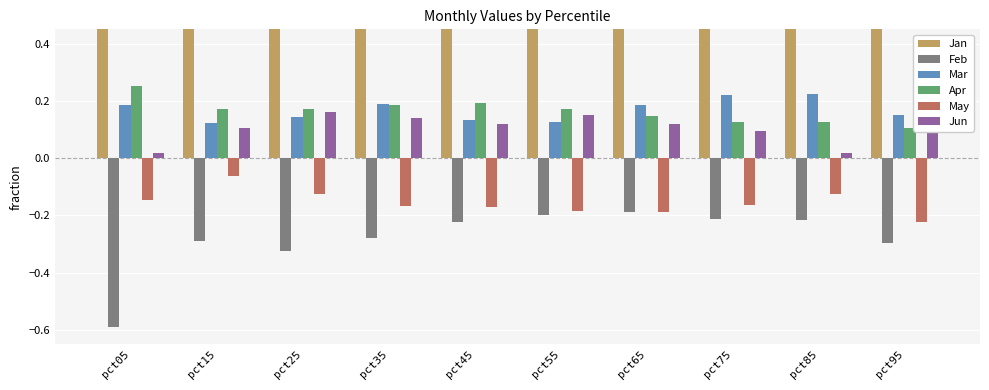

Reading right to left, extract all data points from this chart.

Jan: 0.8	0.7	0.7	0.8	0.8	0.8	0.9	1.0	1.2	2.3
Feb: -0.3	-0.2	-0.2	-0.2	-0.2	-0.2	-0.3	-0.3	-0.3	-0.6
Mar: 0.2	0.2	0.2	0.2	0.1	0.1	0.2	0.1	0.1	0.2
Apr: 0.1	0.1	0.1	0.1	0.2	0.2	0.2	0.2	0.2	0.3
May: -0.2	-0.1	-0.2	-0.2	-0.2	-0.2	-0.2	-0.1	-0.1	-0.1
Jun: 0.2	0.0	0.1	0.1	0.2	0.1	0.1	0.2	0.1	0.0